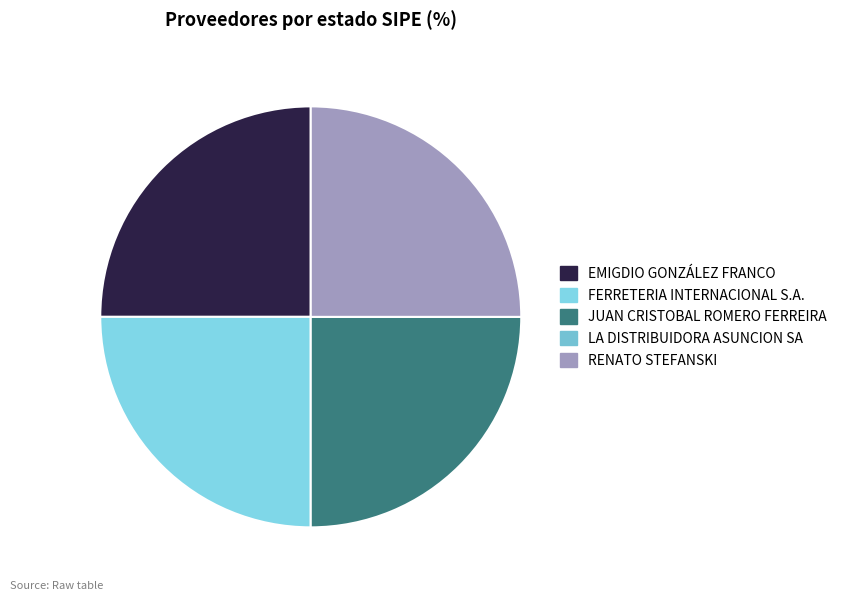

What is the smallest slice in the pie chart?

LA DISTRIBUIDORA ASUNCION SA